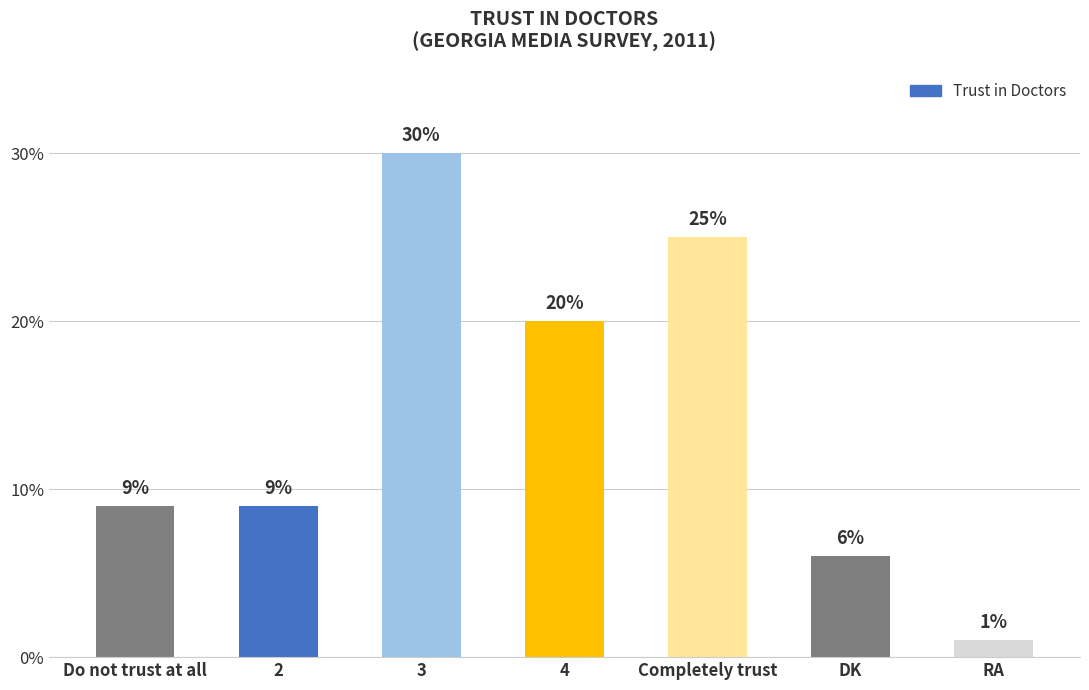

What is the sum of all values?

100